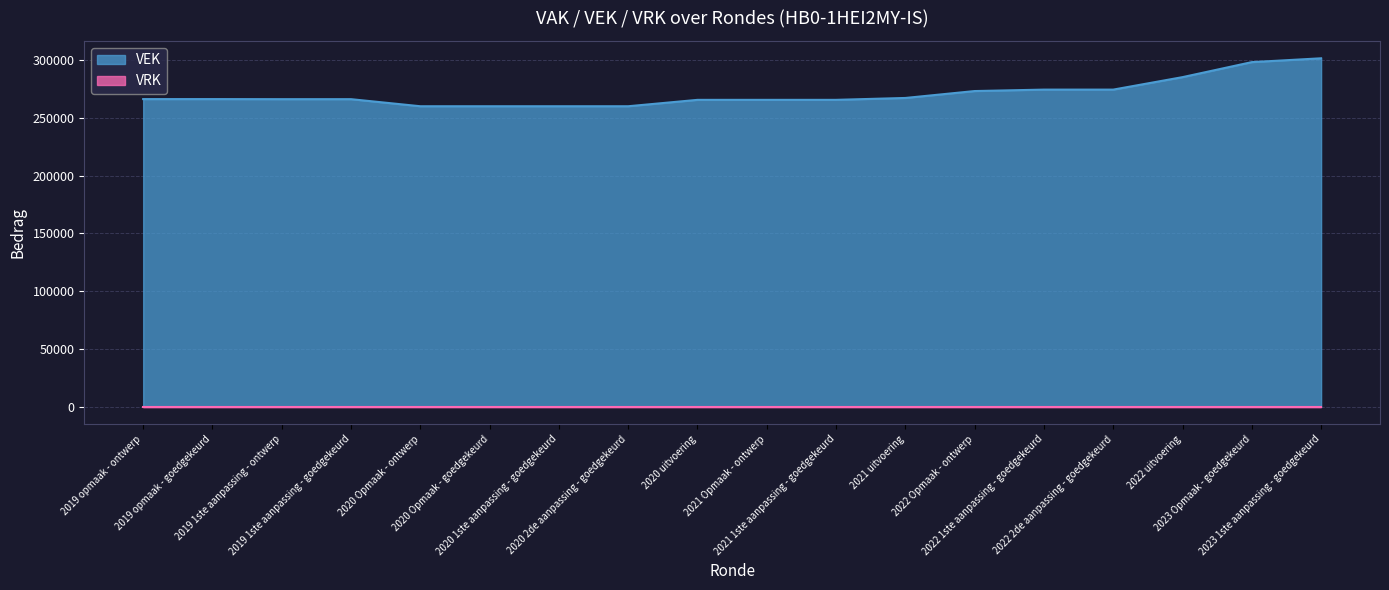

What is the average value?

270898